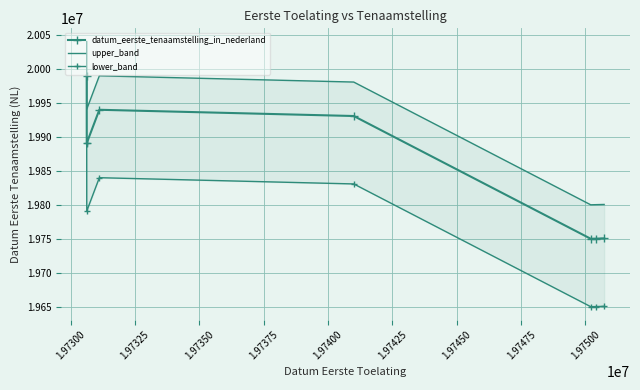

How many series are shown in this chart?

3